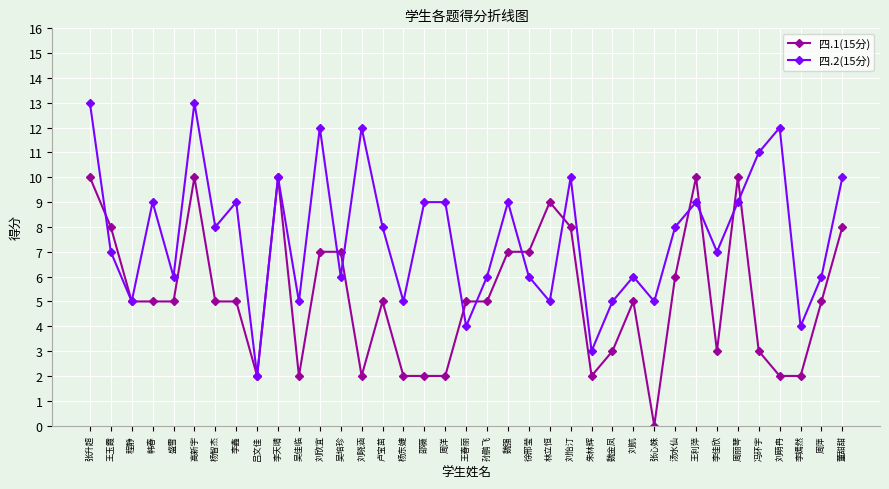

What is the average value of the 四.1(15分) series?

5